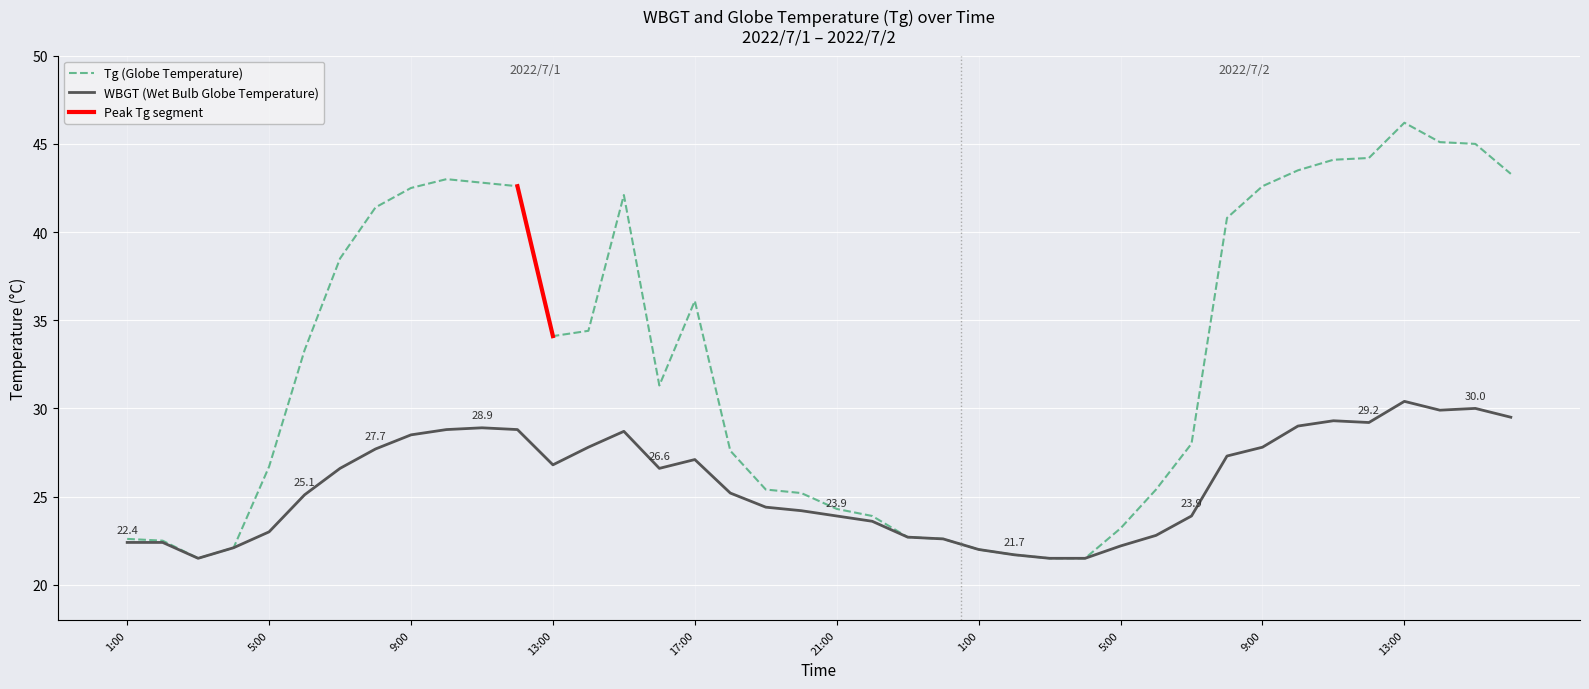

What value does the Tg series have at 23:00?

22.7